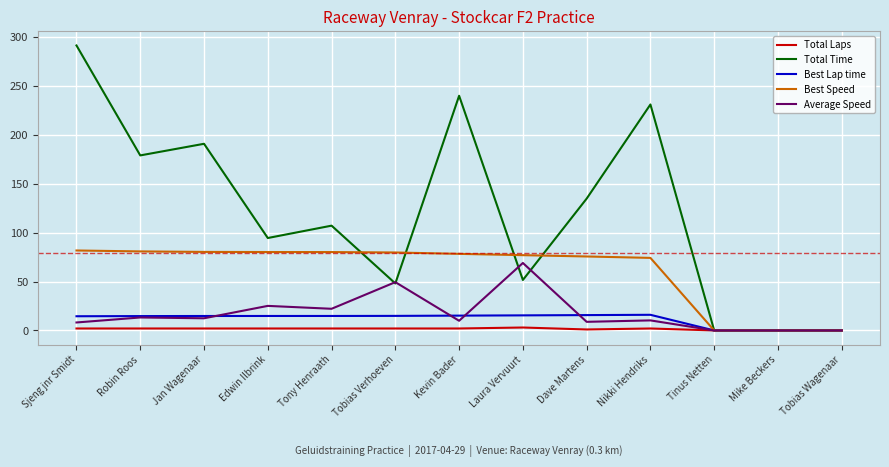

Is it true that Best Speed equals 113.5 at Jan Wagenaar?

False